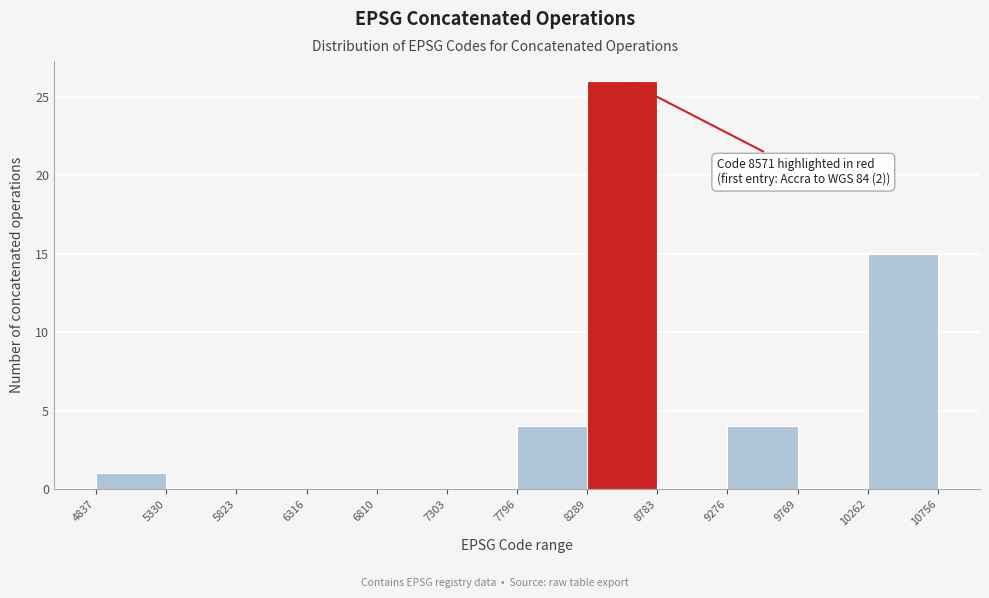

Which range on the x-axis has the tallest bar?

8289 to 8783